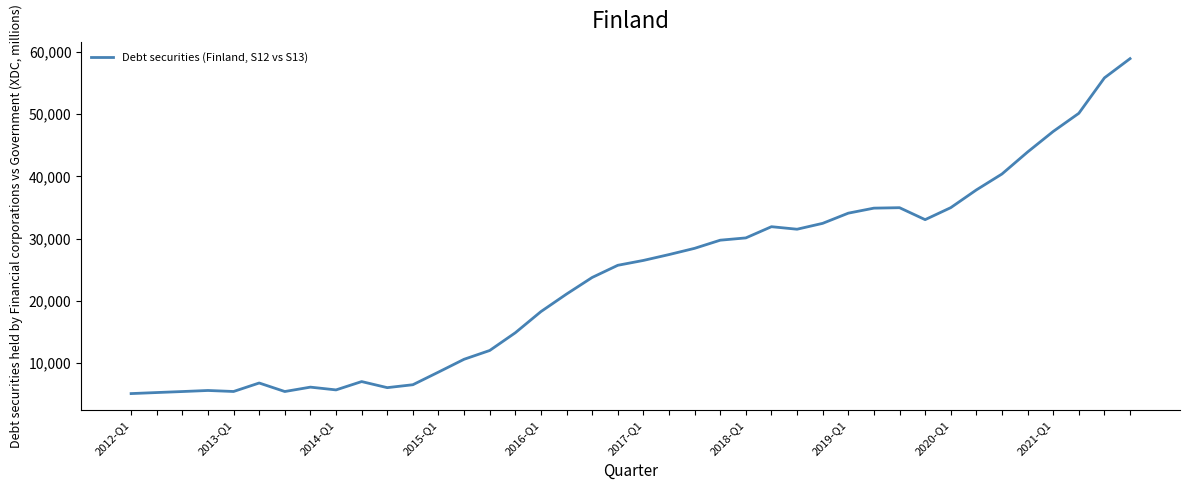

What is the maximum value shown in the chart?

58895